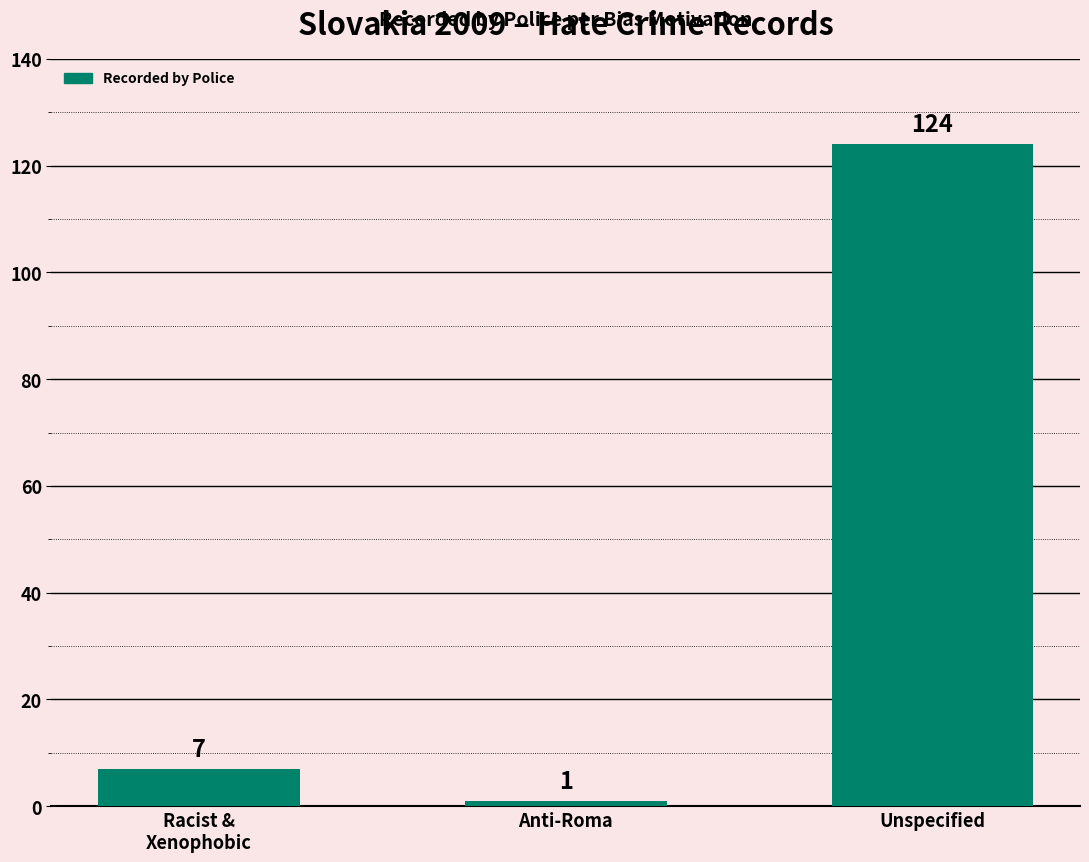

List the labels in order of value, largest first.

Unspecified, Racist &
Xenophobic, Anti-Roma